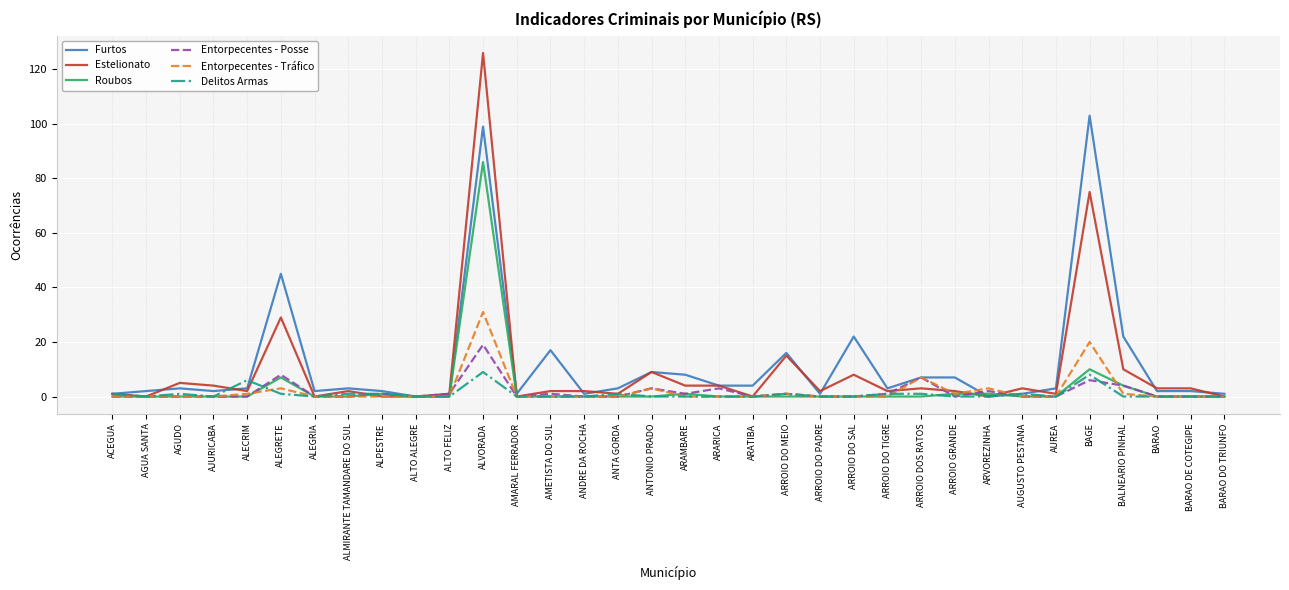

What is the total value across all series at ARATIBA?

4